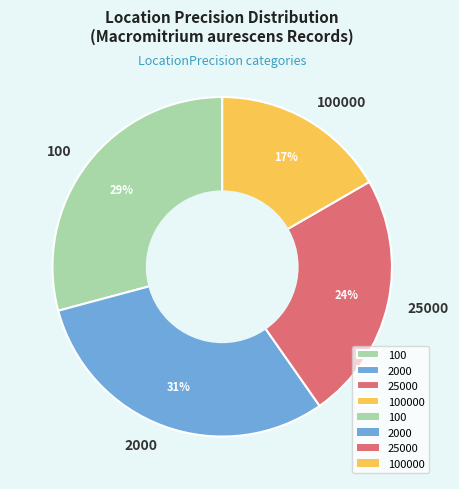

Is 100 the majority of the pie?

No